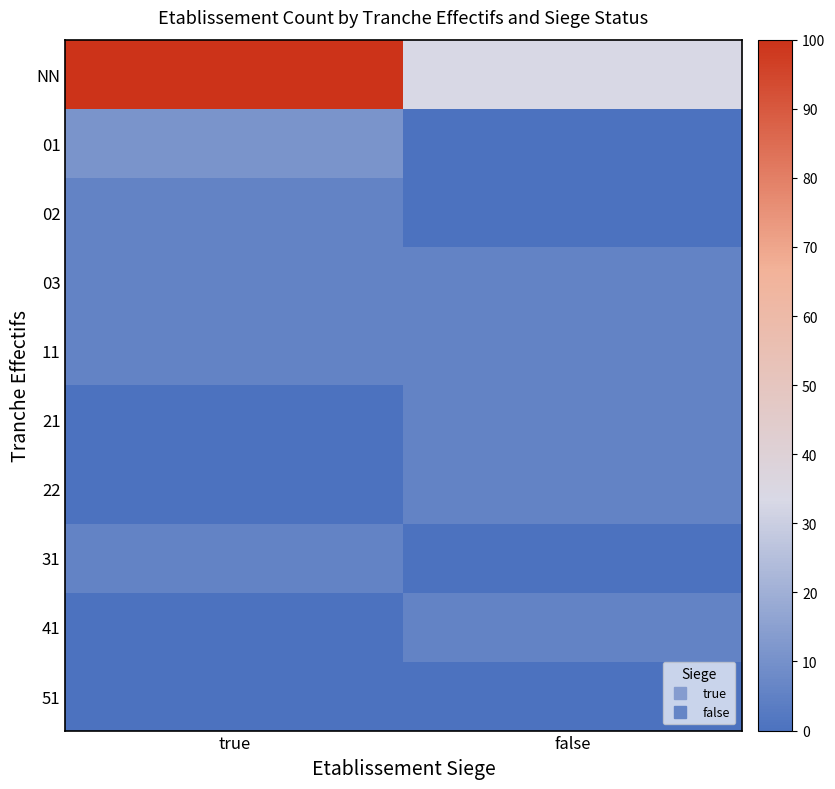

Between false and true, which is larger?

true